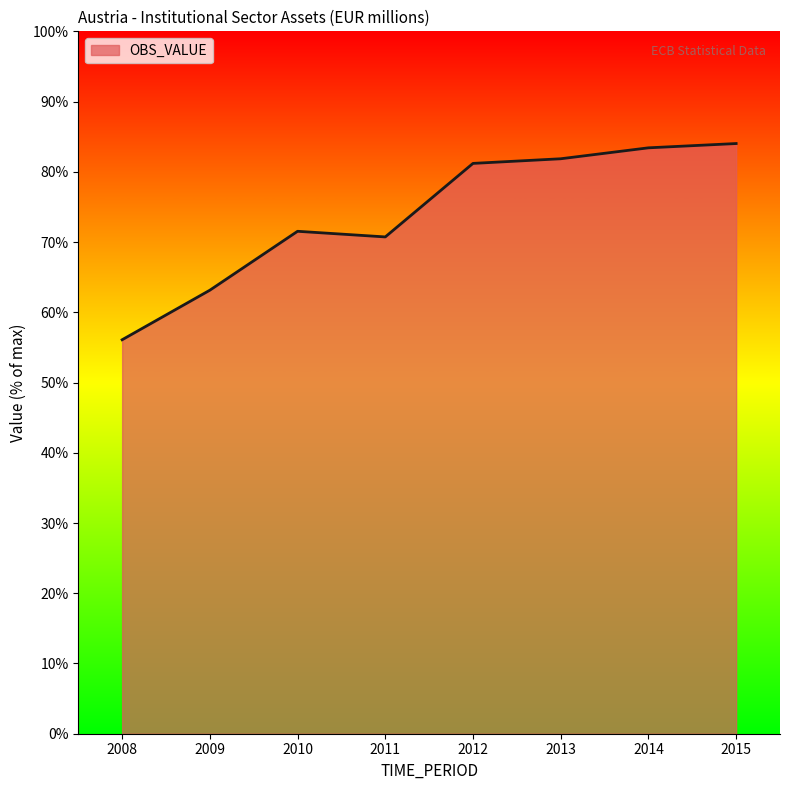

What is the average value?

29599.6